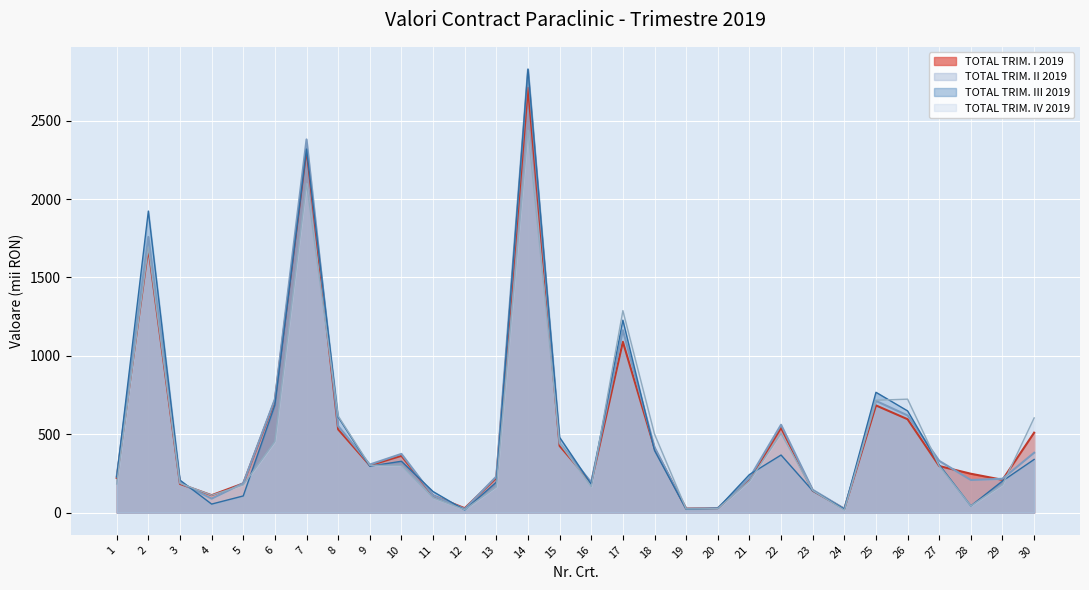

How many data points does each series have?

30